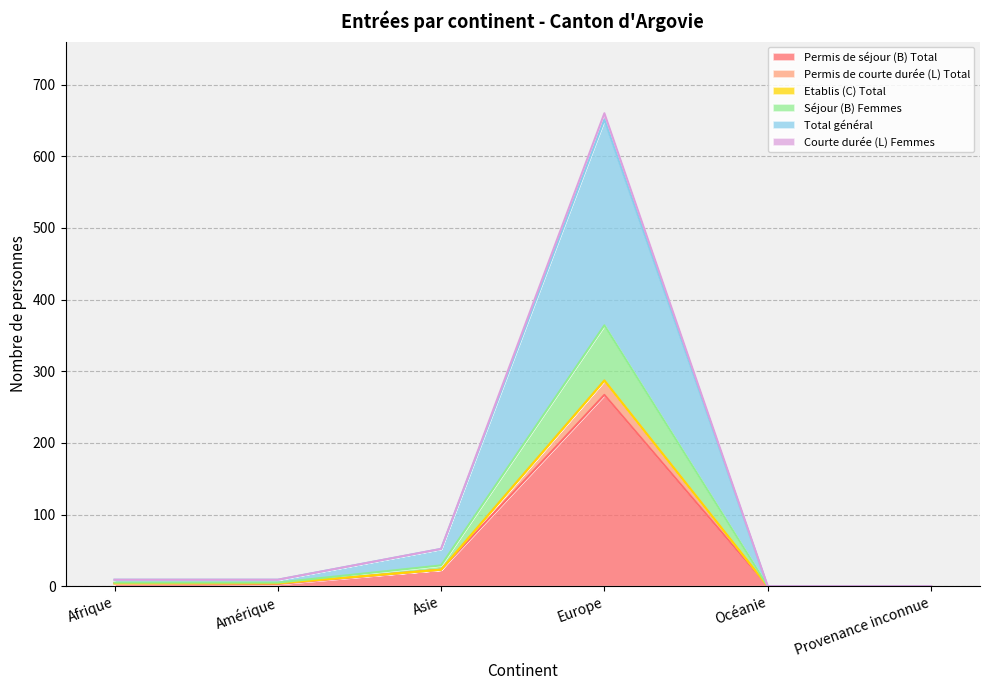

Between Afrique and Provenance inconnue, which series saw the biggest shift?

Permis de courte durée (L) Total